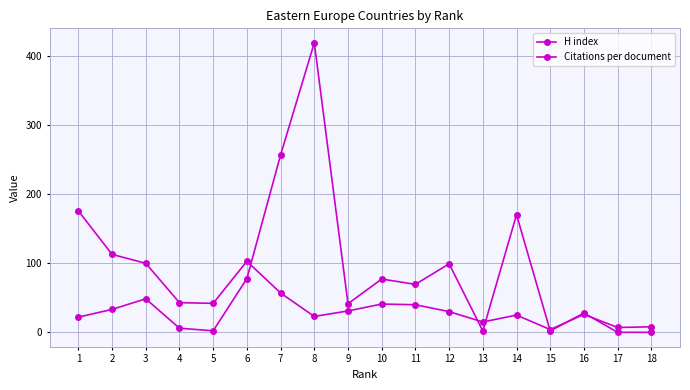

Count the number of data series in this chart.

2